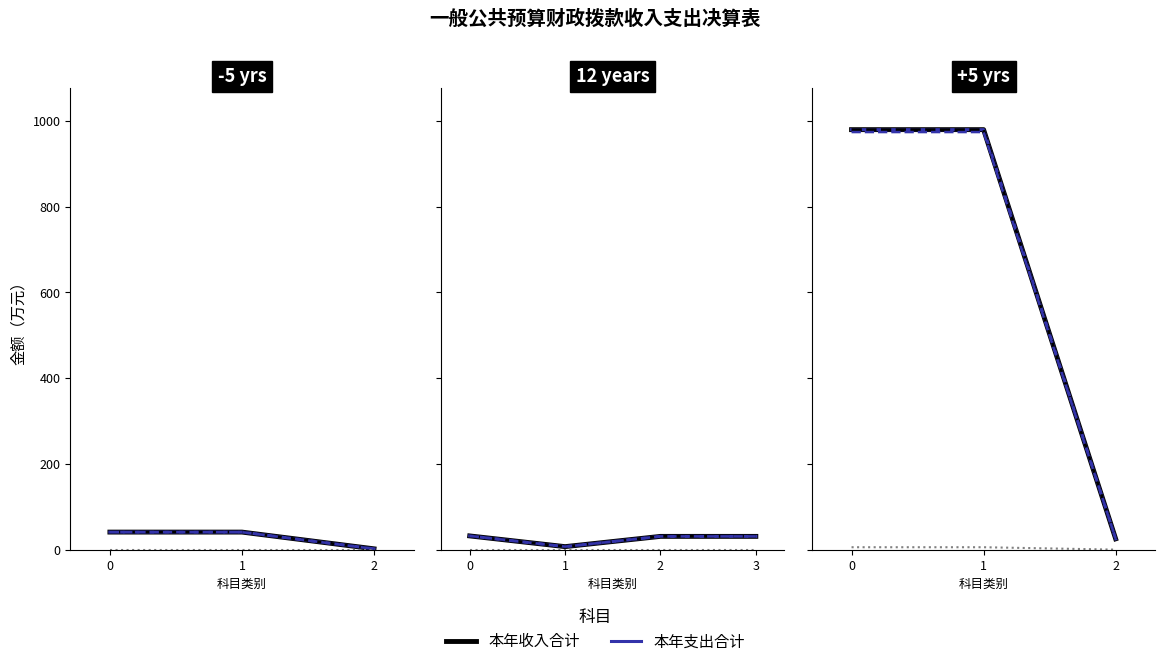

Which series has the widest spread of values?

本年收入合计